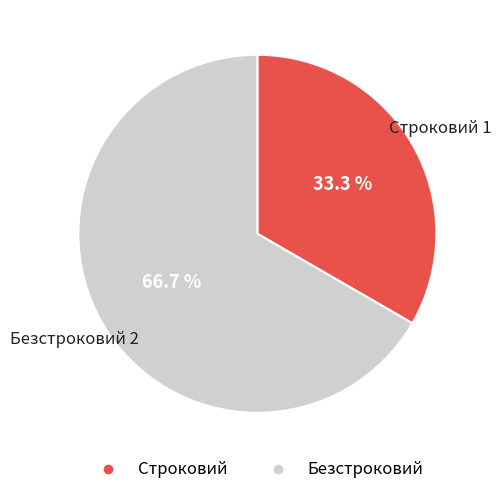

To the nearest percent, what is the combined percentage of Строковий and Безстроковий?

100%